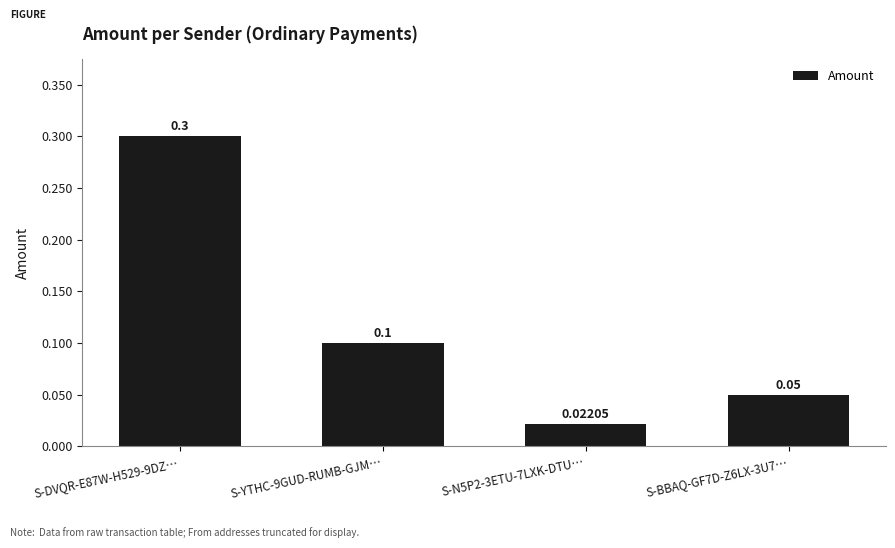

Rank the categories by value from highest to lowest.

S-DVQR-E87W-H529-9DZ…, S-YTHC-9GUD-RUMB-GJM…, S-BBAQ-GF7D-Z6LX-3U7…, S-N5P2-3ETU-7LXK-DTU…